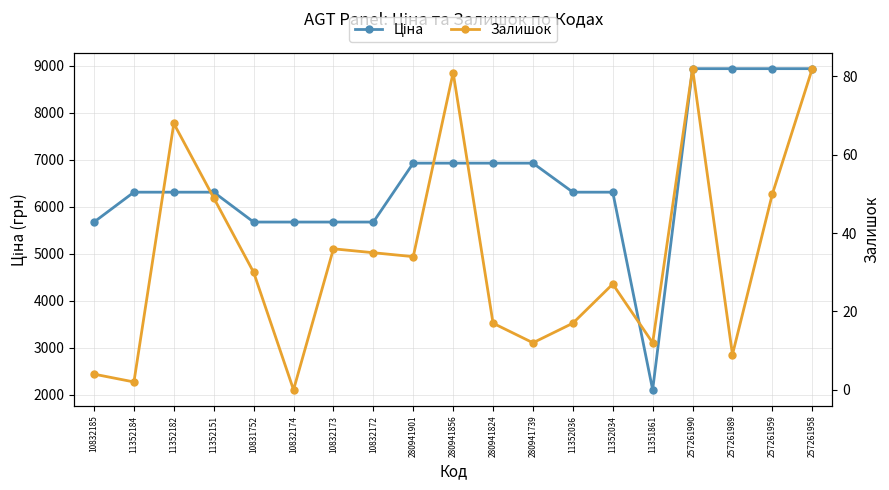

True or false: Залишок has a value of 49.0 at 11352151.

True